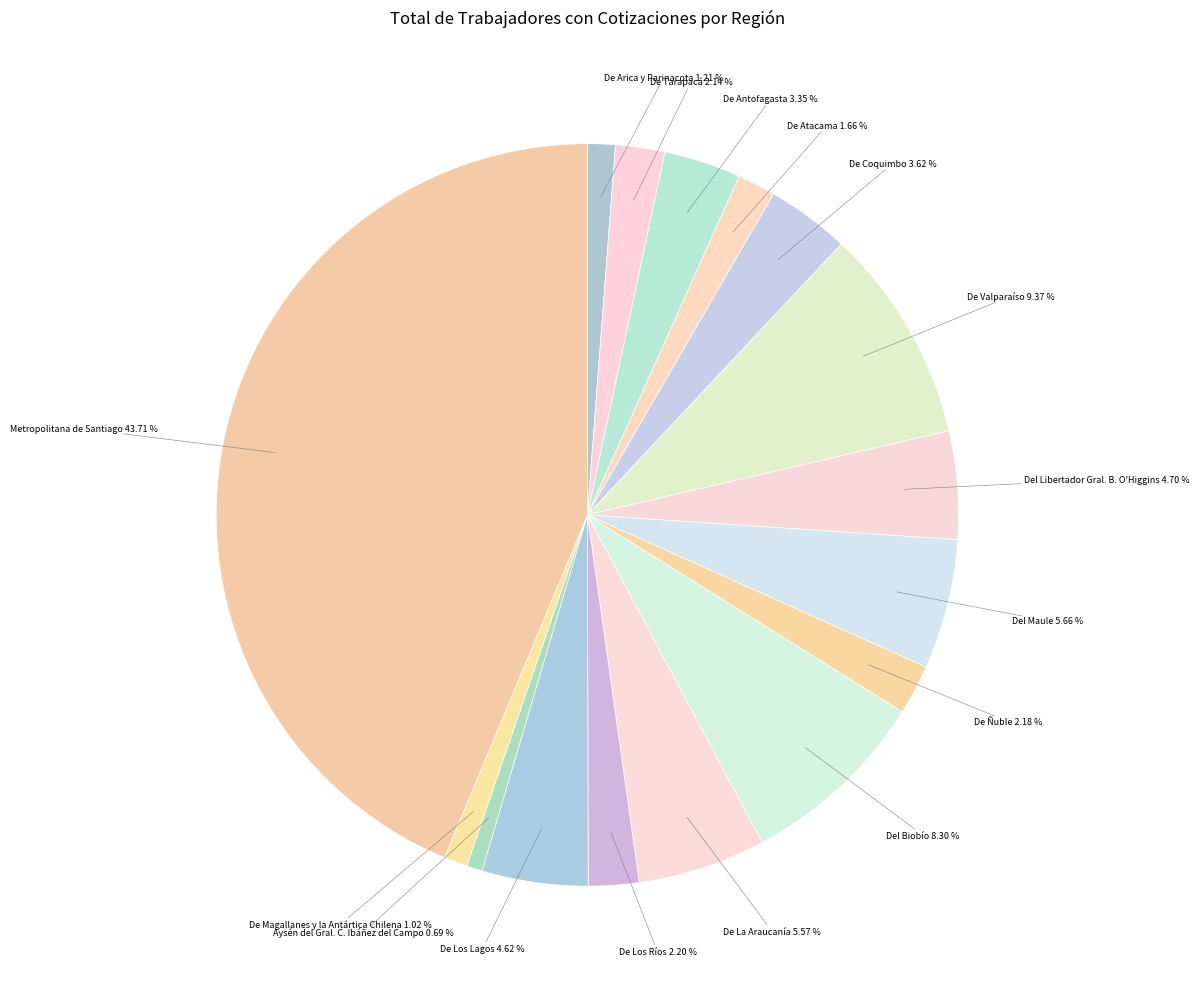

How many slices are in this pie chart?

16